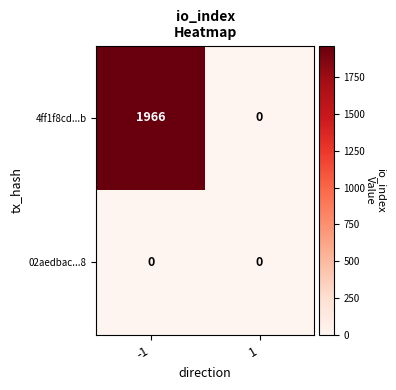

Rank the series by their maximum value, from lowest to highest.

02aedbac...8, 4ff1f8cd...b